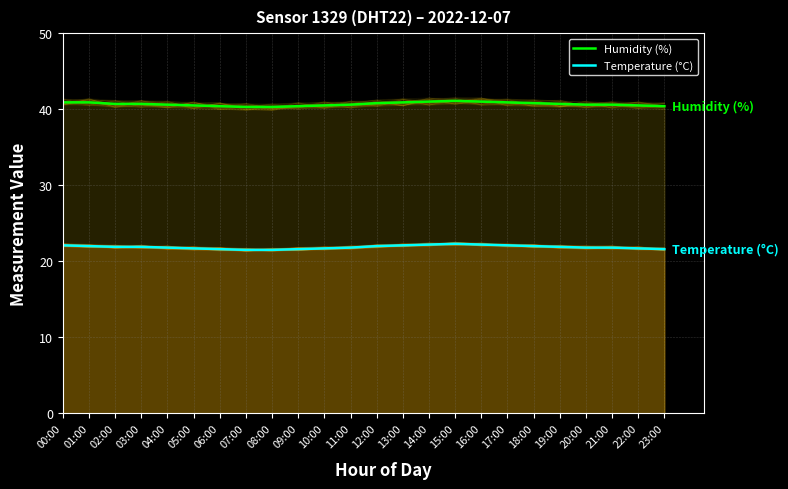

Reading left to right, what are all the values shown in this chart?

Humidity (%): 00:00=40.9	01:00=40.9	02:00=40.7	03:00=40.7	04:00=40.6	05:00=40.5	06:00=40.4	07:00=40.3	08:00=40.3	09:00=40.4	10:00=40.5	11:00=40.6	12:00=40.8	13:00=40.9	14:00=41.0	15:00=41.1	16:00=41.0	17:00=40.9	18:00=40.8	19:00=40.7	20:00=40.6	21:00=40.6	22:00=40.5	23:00=40.4
Temperature (°C): 00:00=22.1	01:00=22.0	02:00=21.9	03:00=21.9	04:00=21.8	05:00=21.7	06:00=21.6	07:00=21.5	08:00=21.5	09:00=21.6	10:00=21.7	11:00=21.8	12:00=22.0	13:00=22.1	14:00=22.2	15:00=22.3	16:00=22.2	17:00=22.1	18:00=22.0	19:00=21.9	20:00=21.8	21:00=21.8	22:00=21.7	23:00=21.6